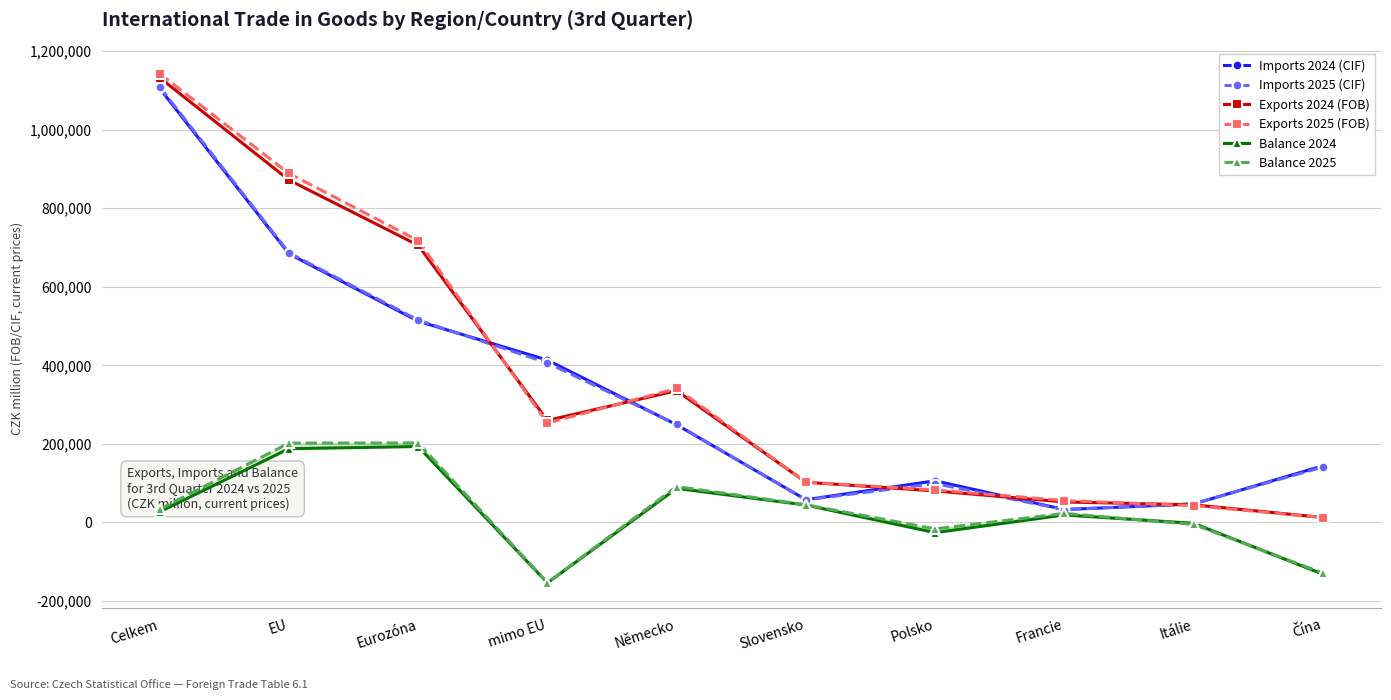

Which category has the lowest value in the Imports 2025 (CIF) series?

Francie